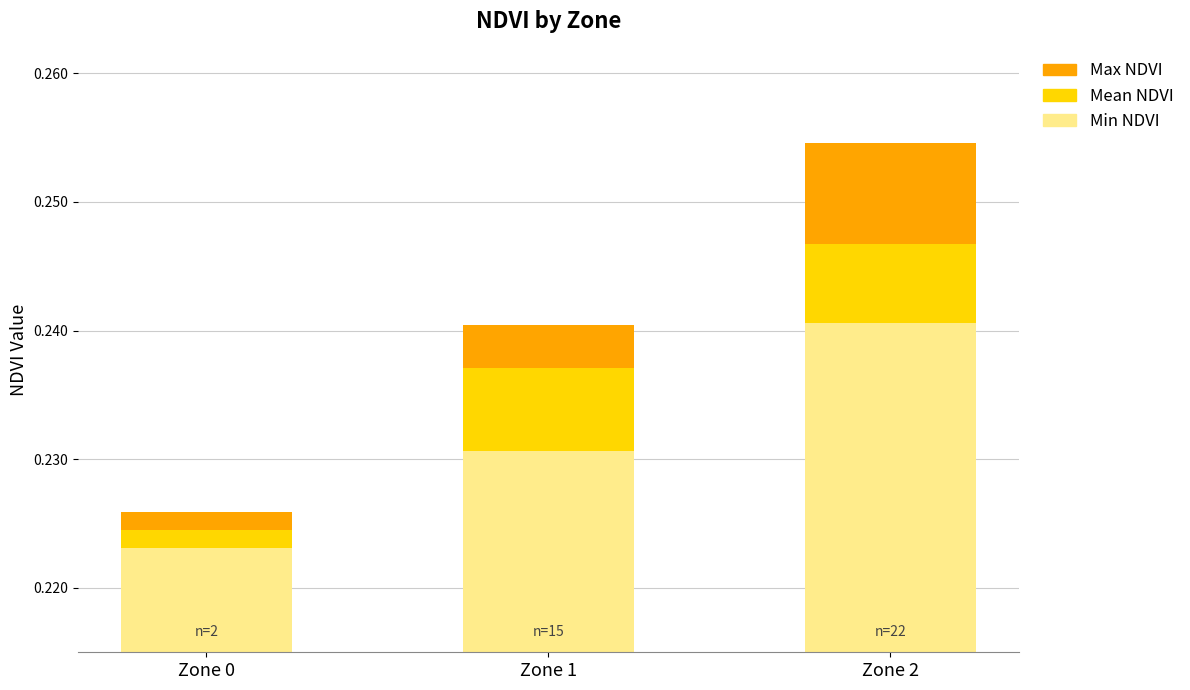

True or false: Max NDVI has a value of 0.0 at Zone 2.

False